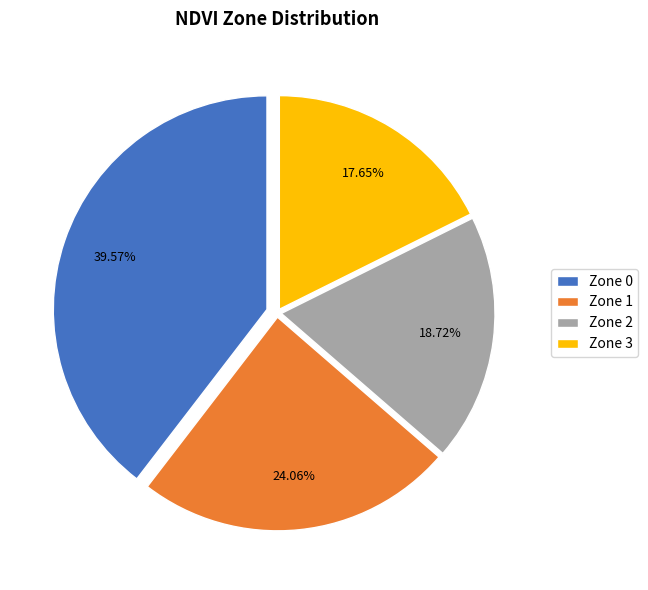

Between Zone 2 and Zone 0, which is larger?

Zone 0